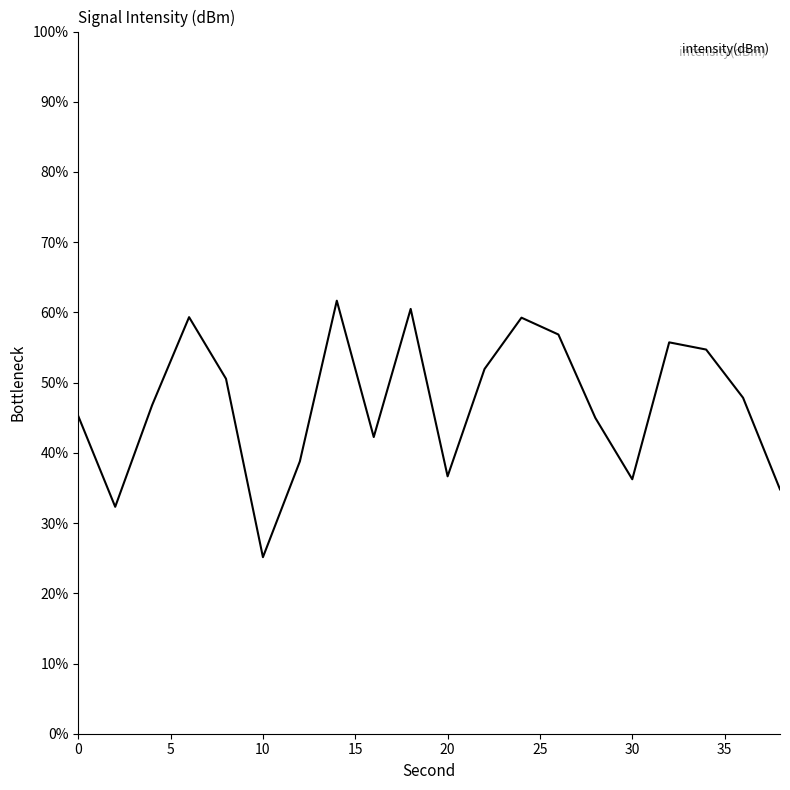

What is the minimum value shown in the chart?

25.1